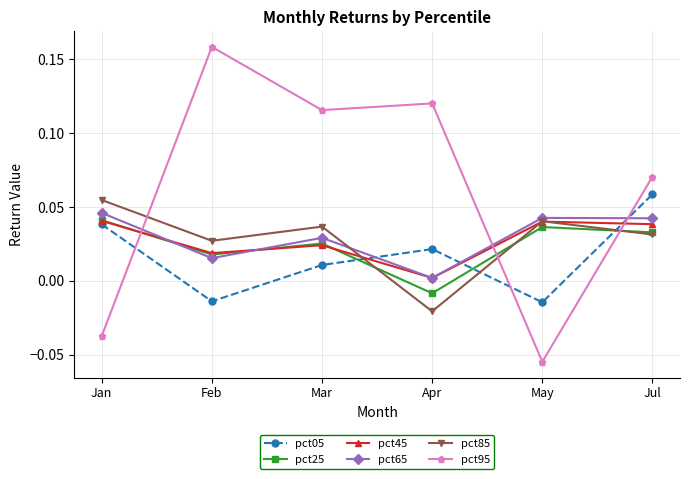

What position from the left is Mar?

3